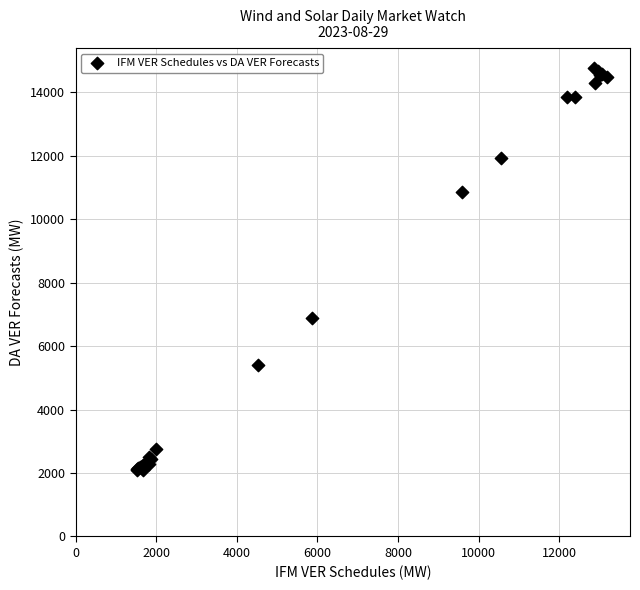

What Y value in the scatter plot is closest to 8429?

6893.7